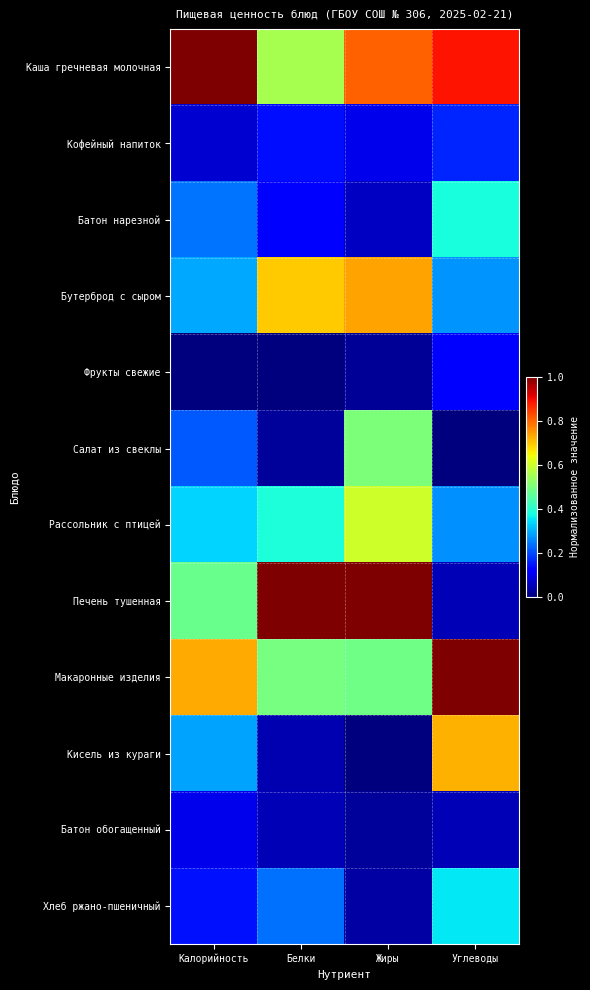

Which series has the widest spread of values?

Печень тушенная